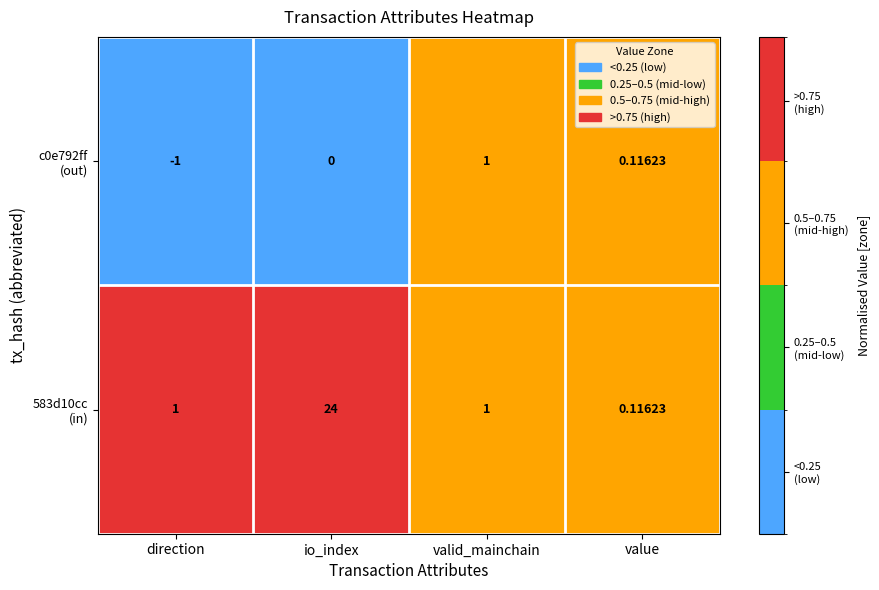

Which label corresponds to the smallest value in the chart?

direction